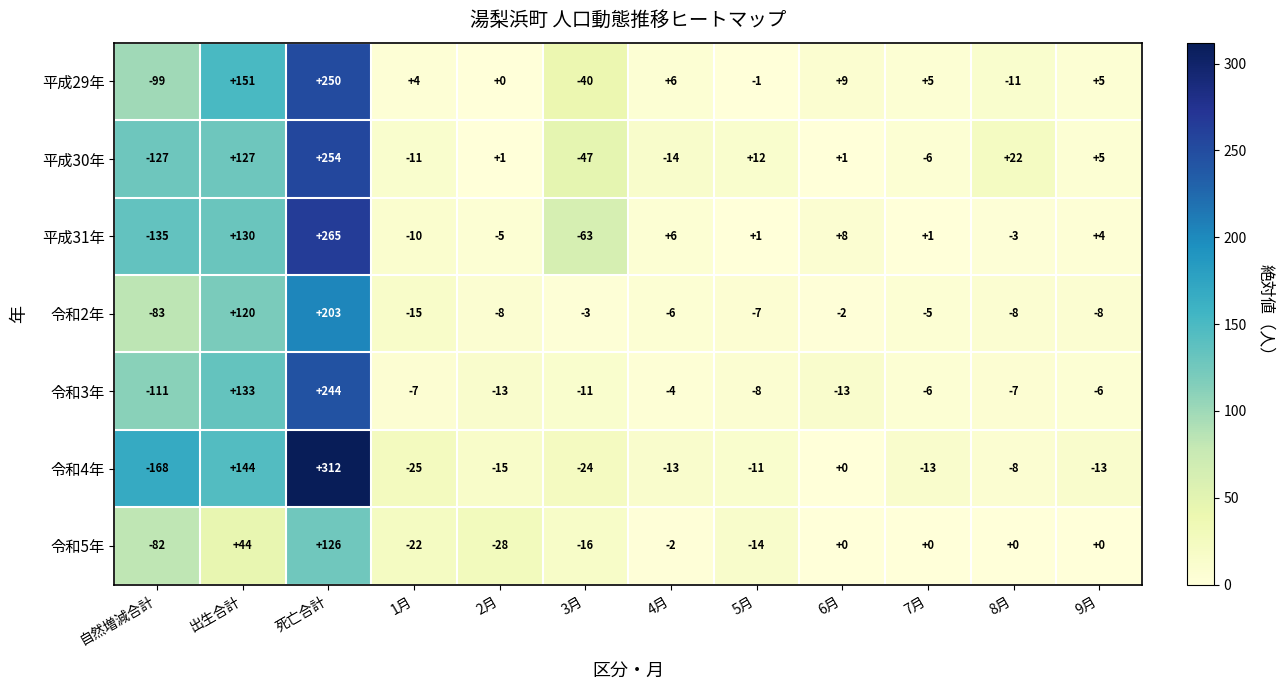

How many values in the 平成29年 series are below 5?

6